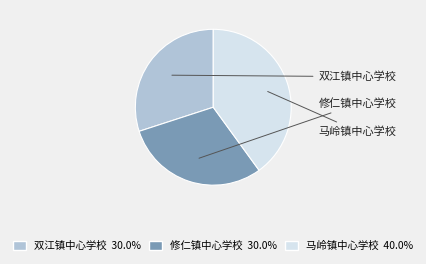

How many segments does this pie chart have?

3